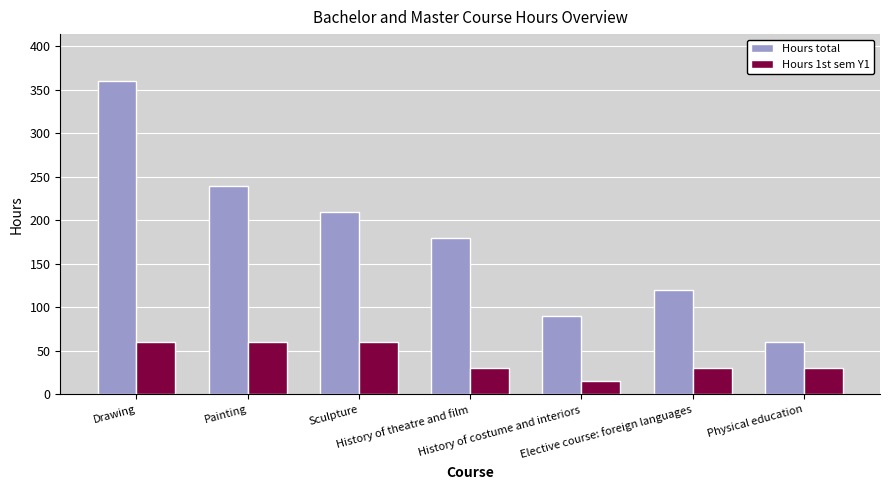

What is the label of the 1st bar from the right?

Physical education